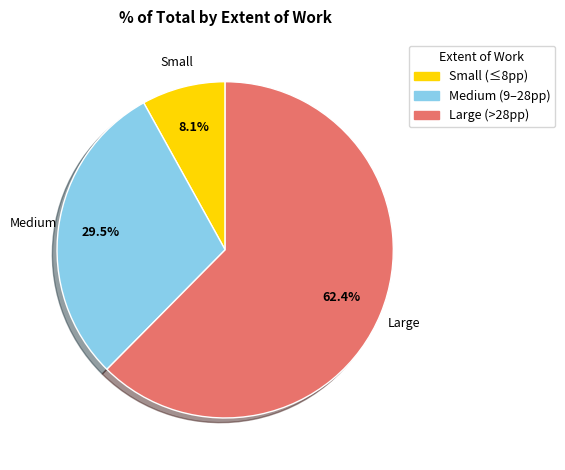

Is there a majority slice in this chart?

Yes